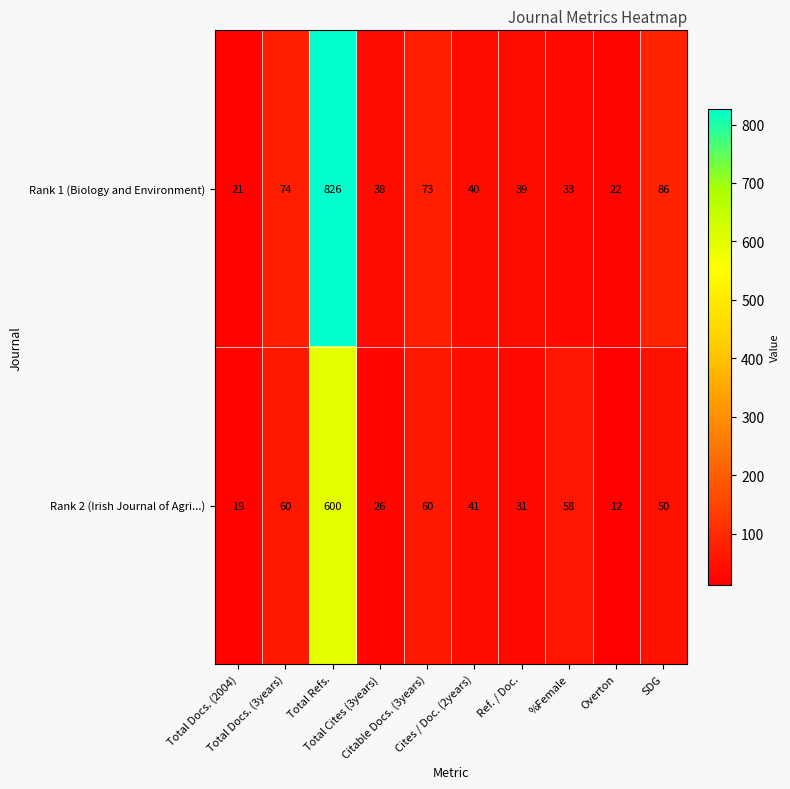

At how many categories does at least one series exceed 72?

4